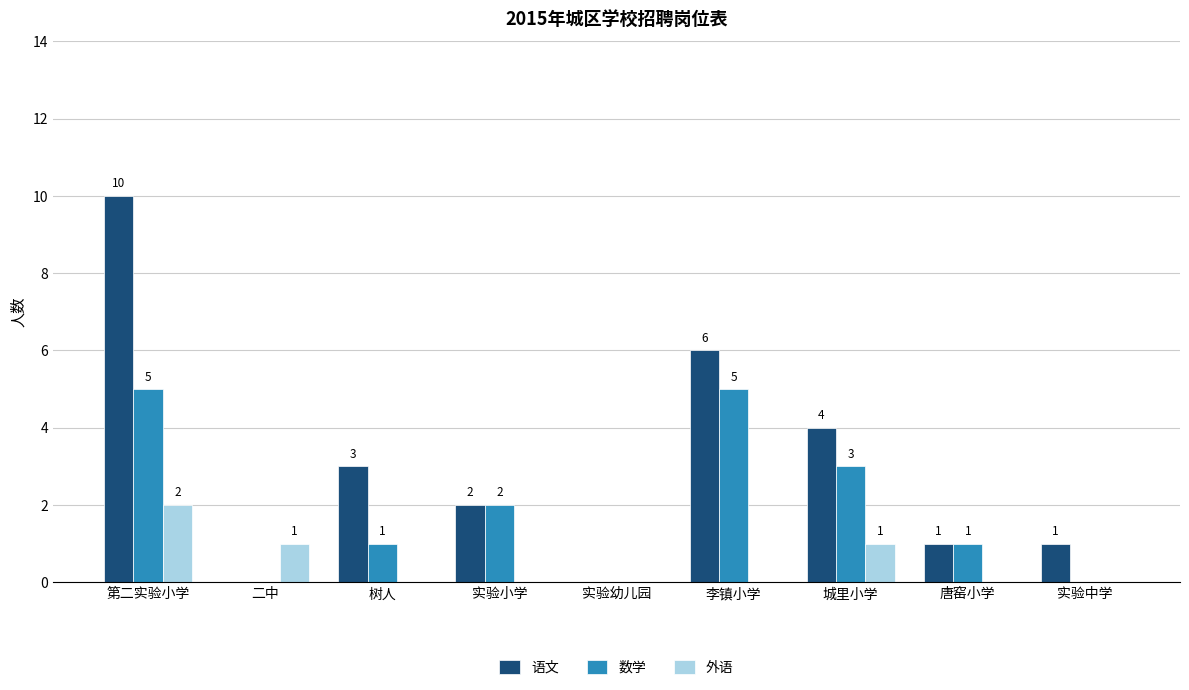

What is the maximum value shown in the chart?

10